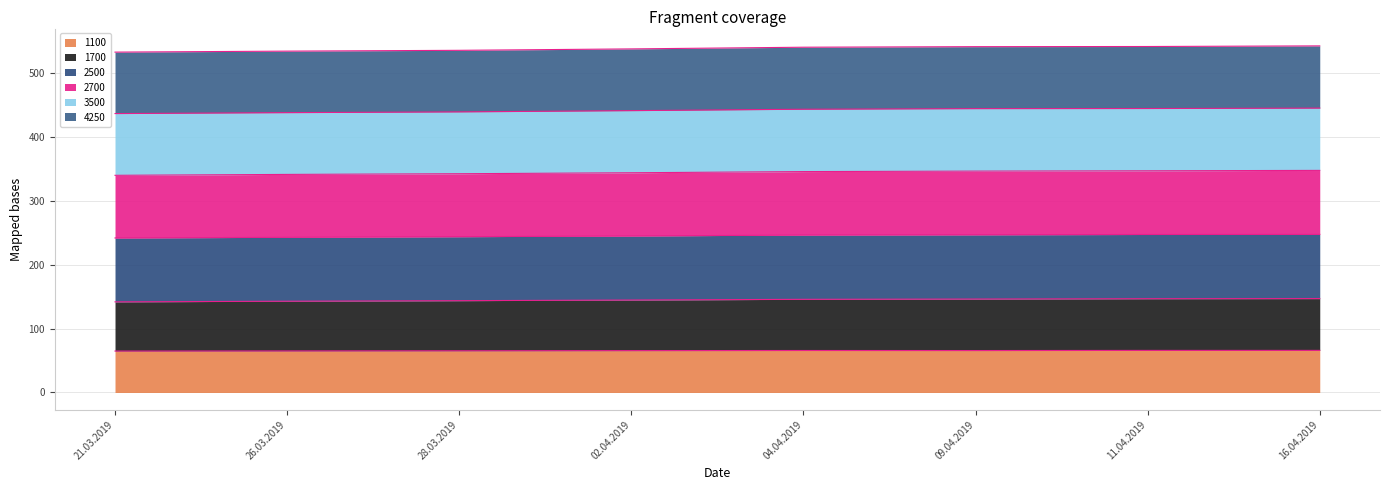

What is the highest value of the 1100 series?

65.9